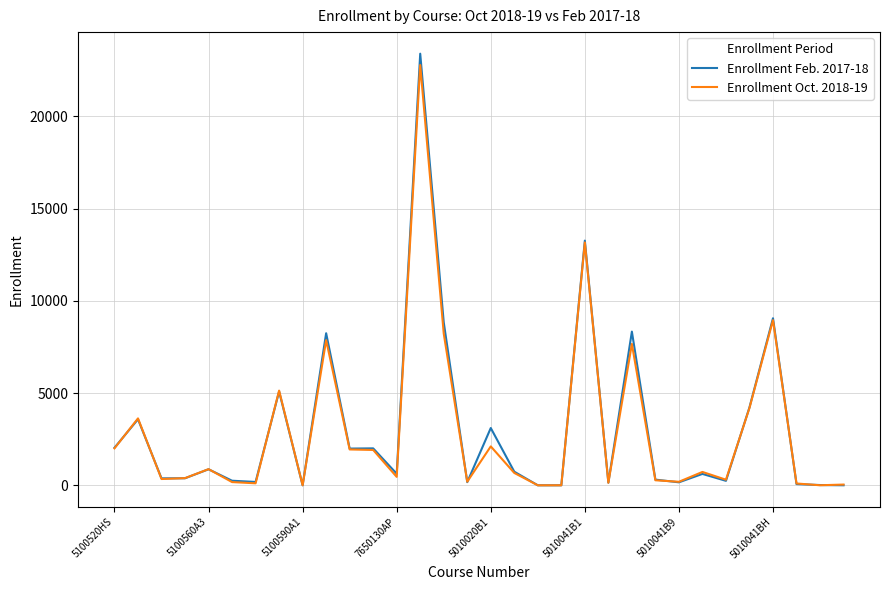

Which series has the largest range (max minus min)?

Enrollment Feb. 2017-18